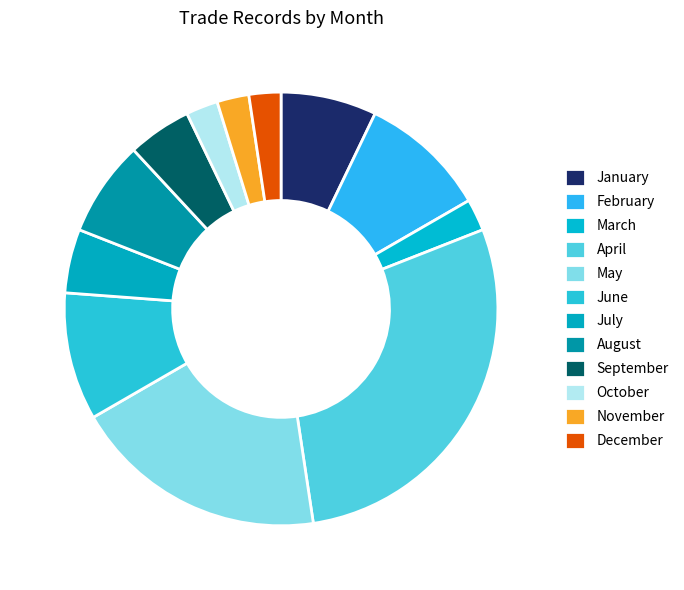

What is the change in value from May to July?

-18